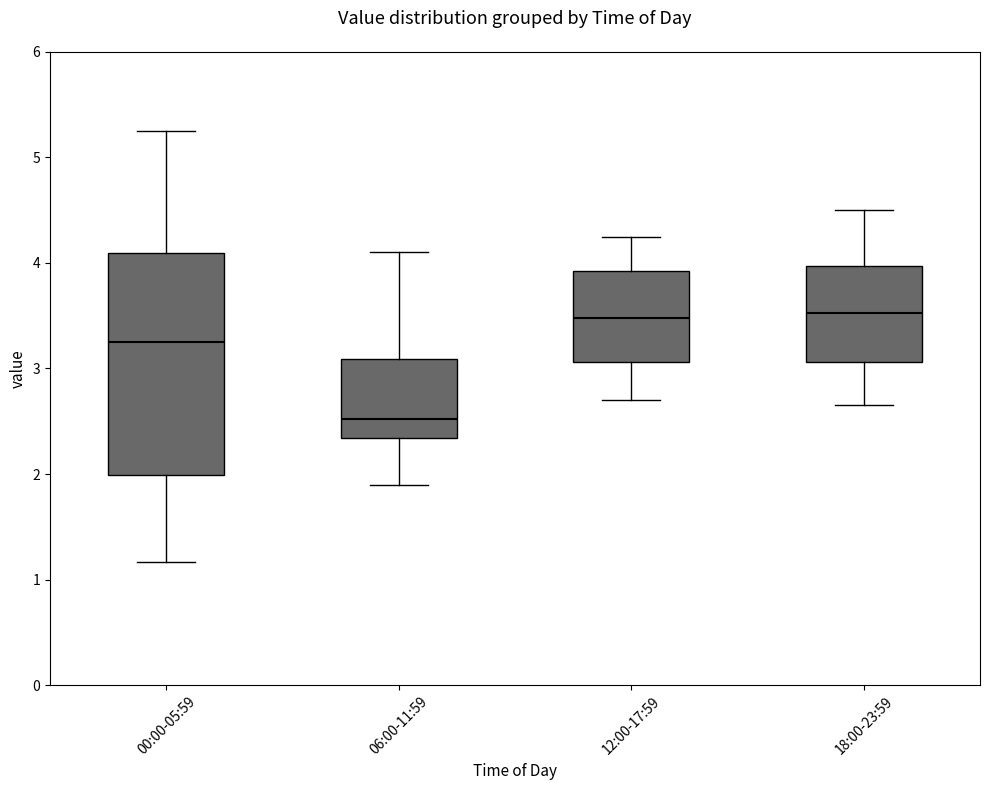

Comparing the boxes themselves (not the whiskers), which one is the tallest?

00:00-05:59